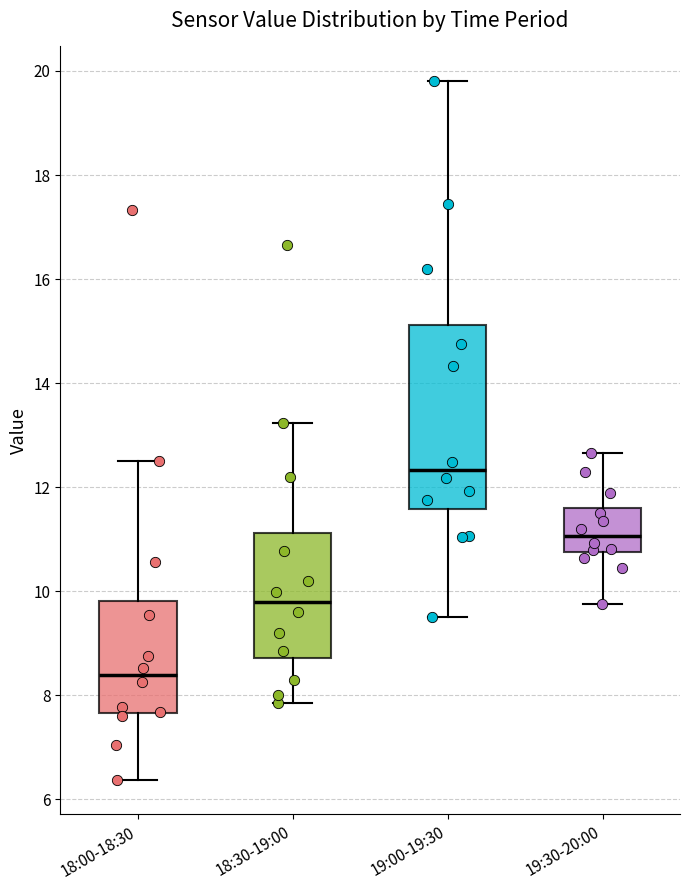

Which box's median line is the highest?

19:00-19:30